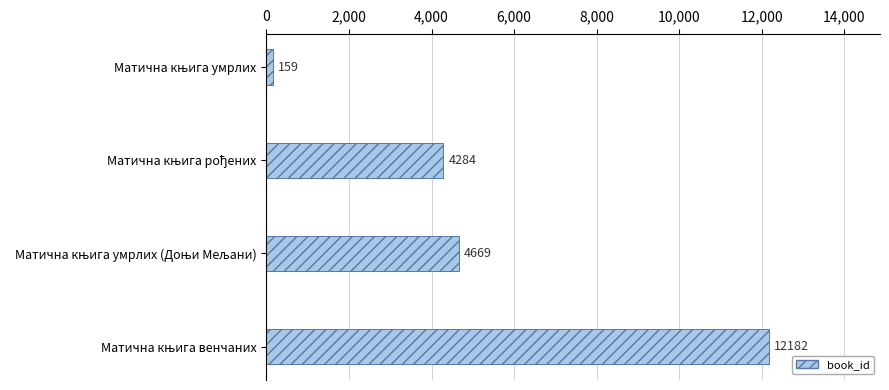

What is the difference between the maximum and minimum values?

12023